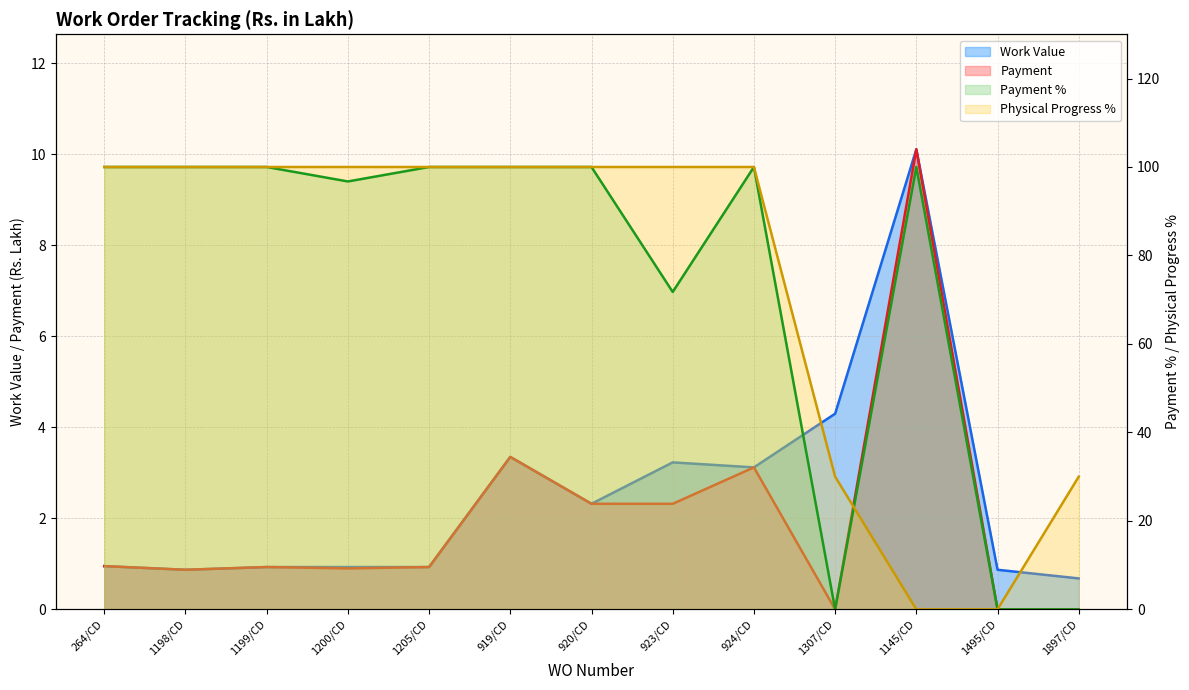

Is it true that Payment equals 0.9 at 1205/CD?

True